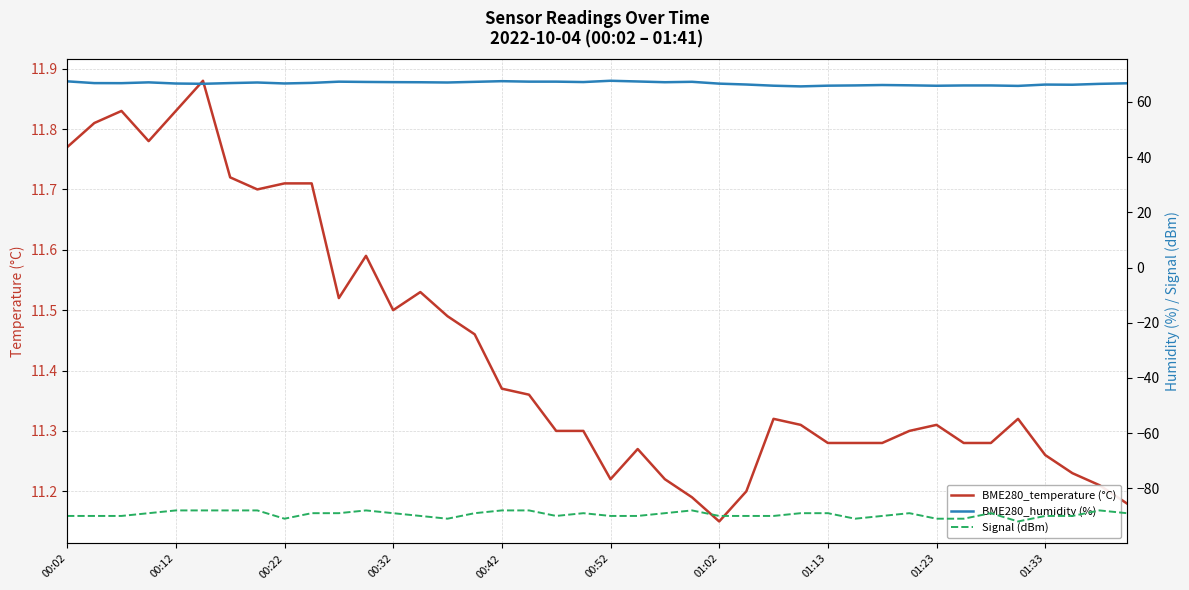

At which label is BME280_temperature (°C) closest to 11?

01:02